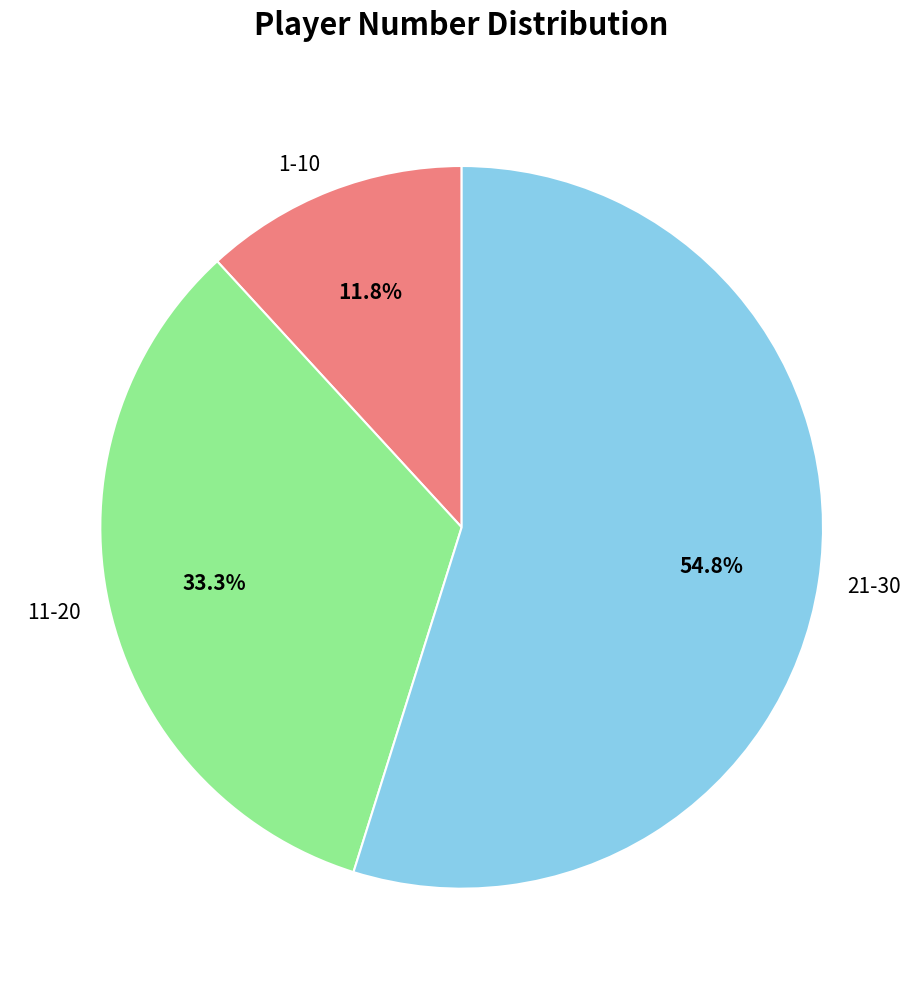

Is the sum of 1-10 and 11-20 greater than half?

No